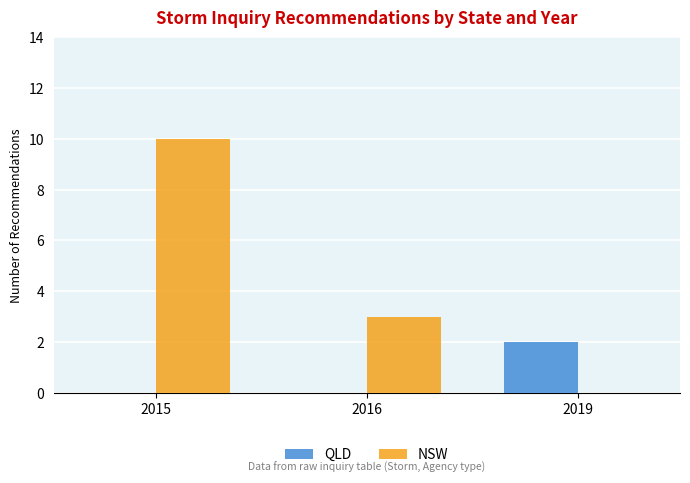

Between 2016 and 2019, which series saw the biggest shift?

NSW